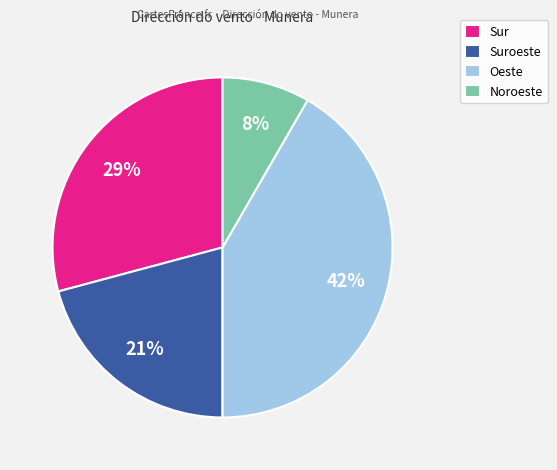

To the nearest percent, what portion does Sur represent?

29%